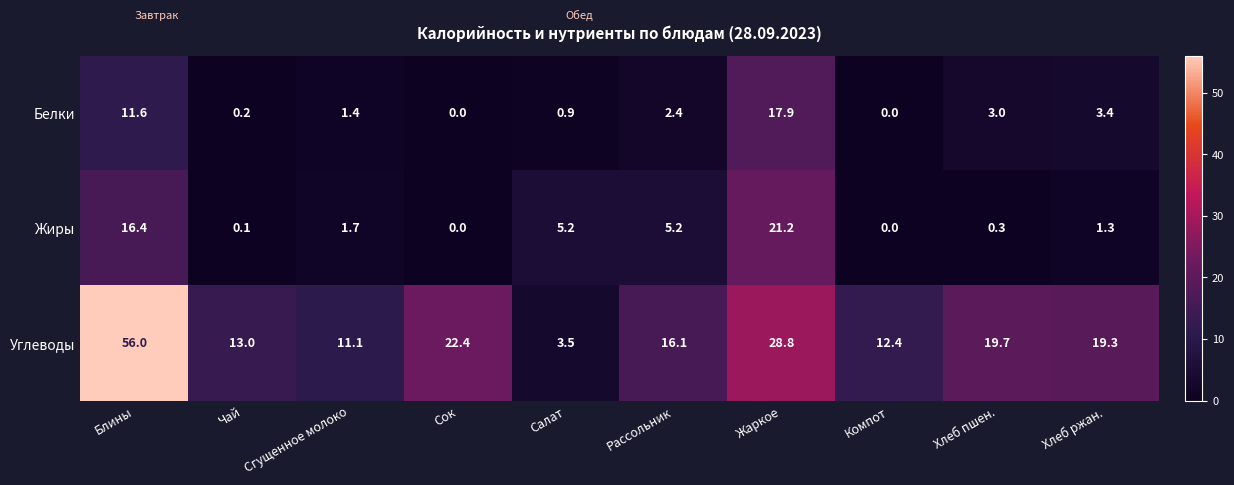

What is the difference between the second highest and second lowest values in the Жиры series?

16.4